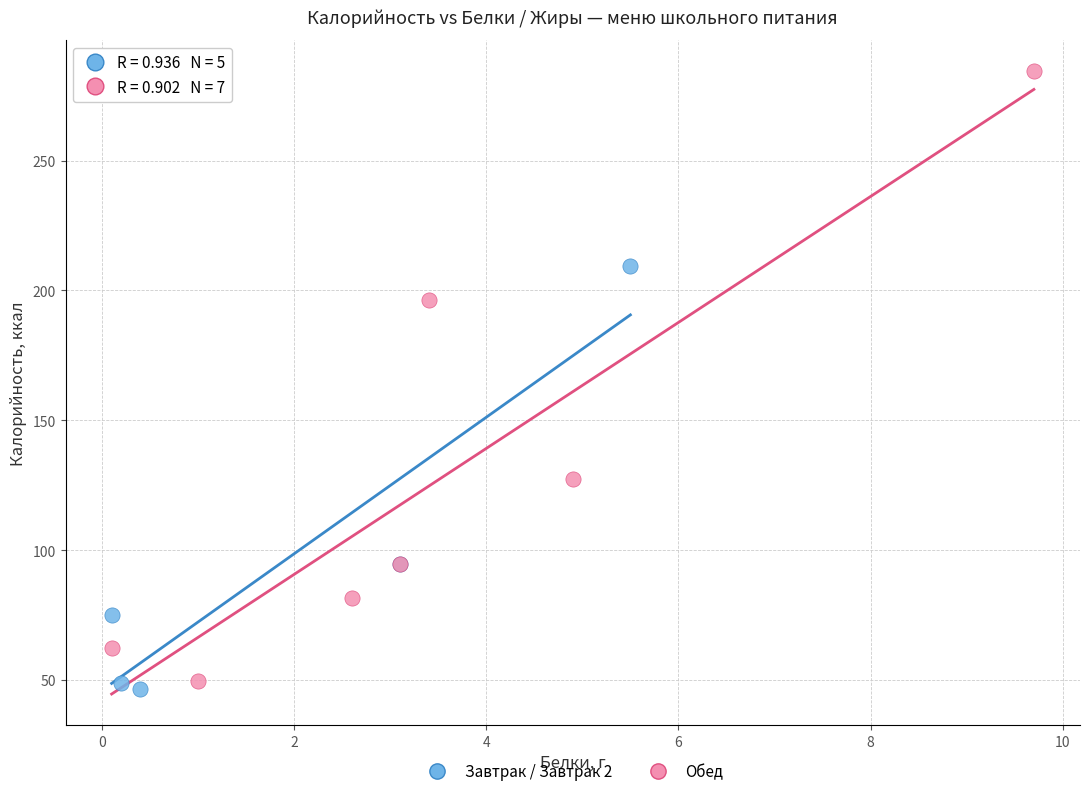

What are all the series names shown in the legend?

Завтрак / Завтрак 2, Обед